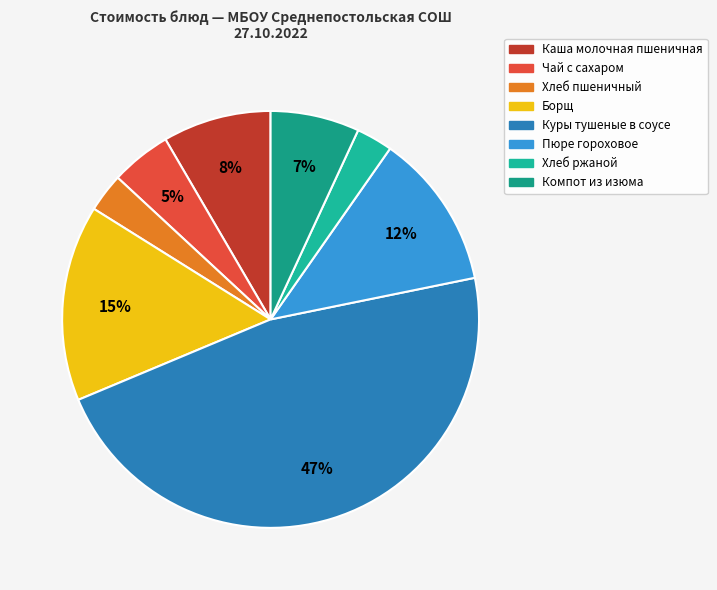

Is Куры тушеные в соусе the majority of the pie?

No